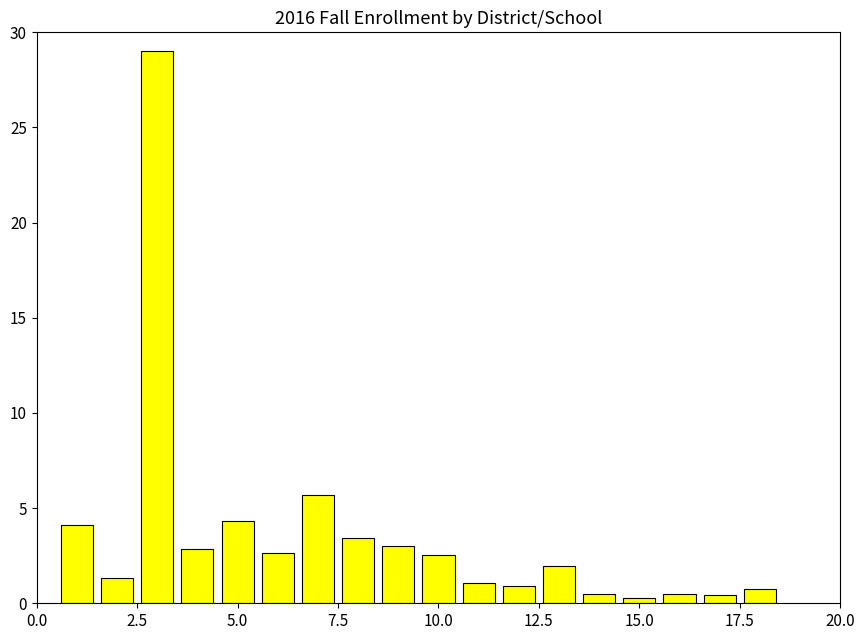

What is the difference between the second highest and second lowest values?

5.3